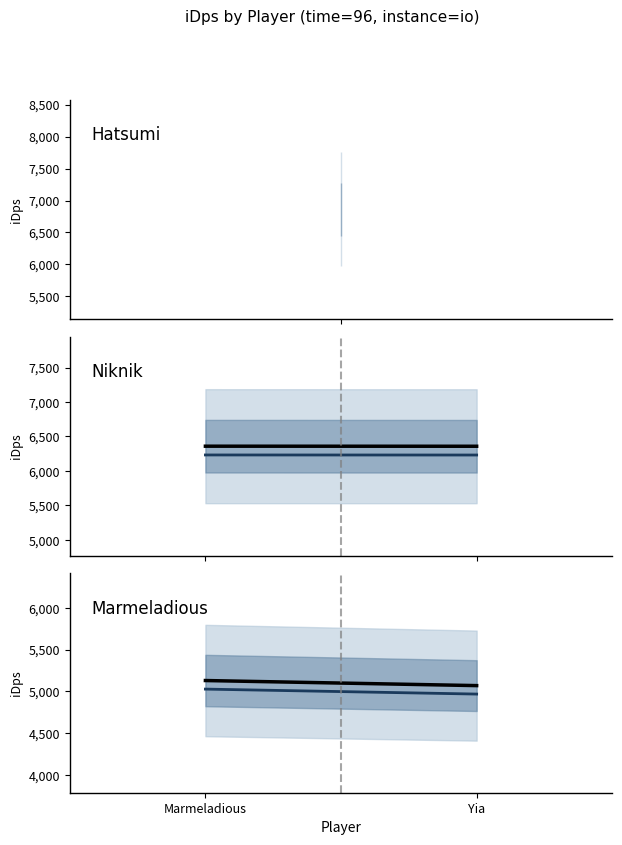

How many data points in Marmeladious (median) are less than 5028?

1